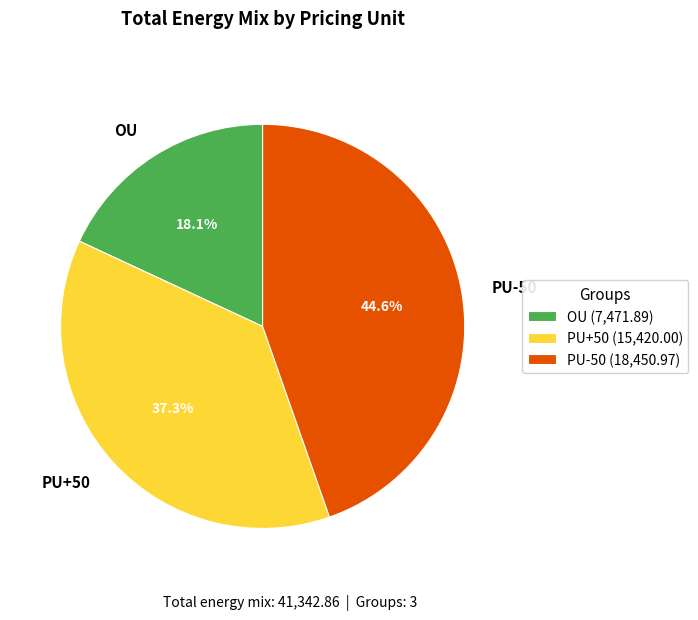

What is the ratio of the value at PU-50 to the value at OU?

2.5